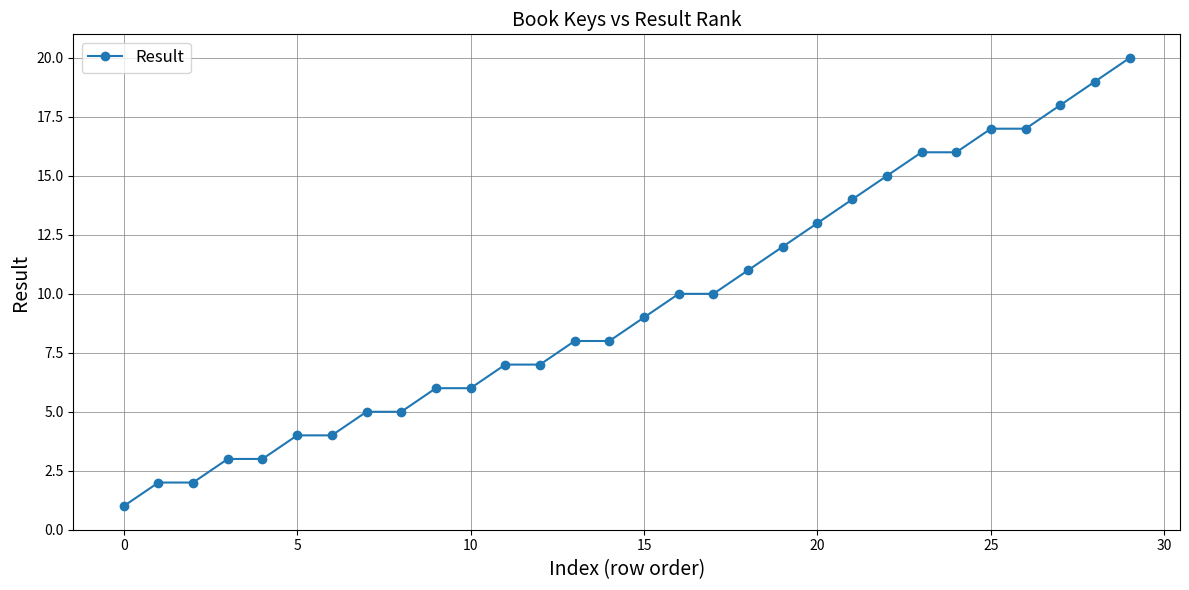

What is the value of the 23rd point from the left?

15